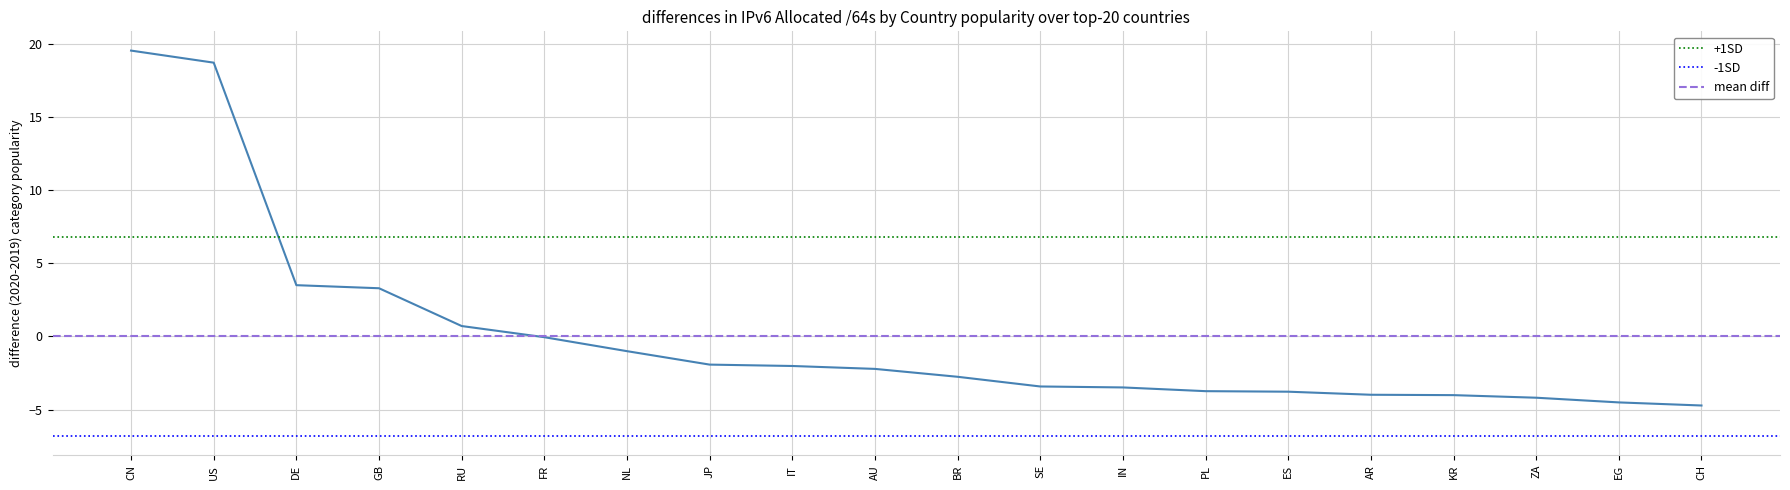

Which category has the highest value in the +1SD series?

CN